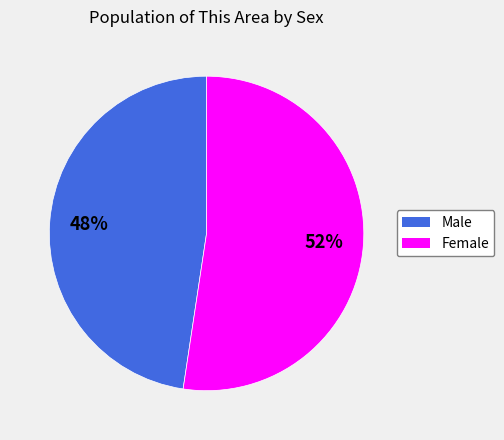

What is the smallest slice in the pie chart?

Male